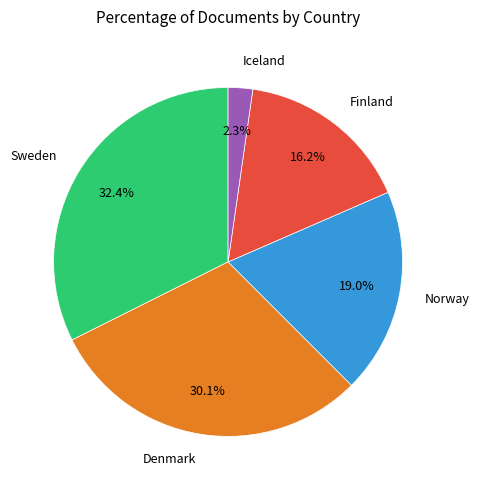

Which slice is the smallest?

Iceland